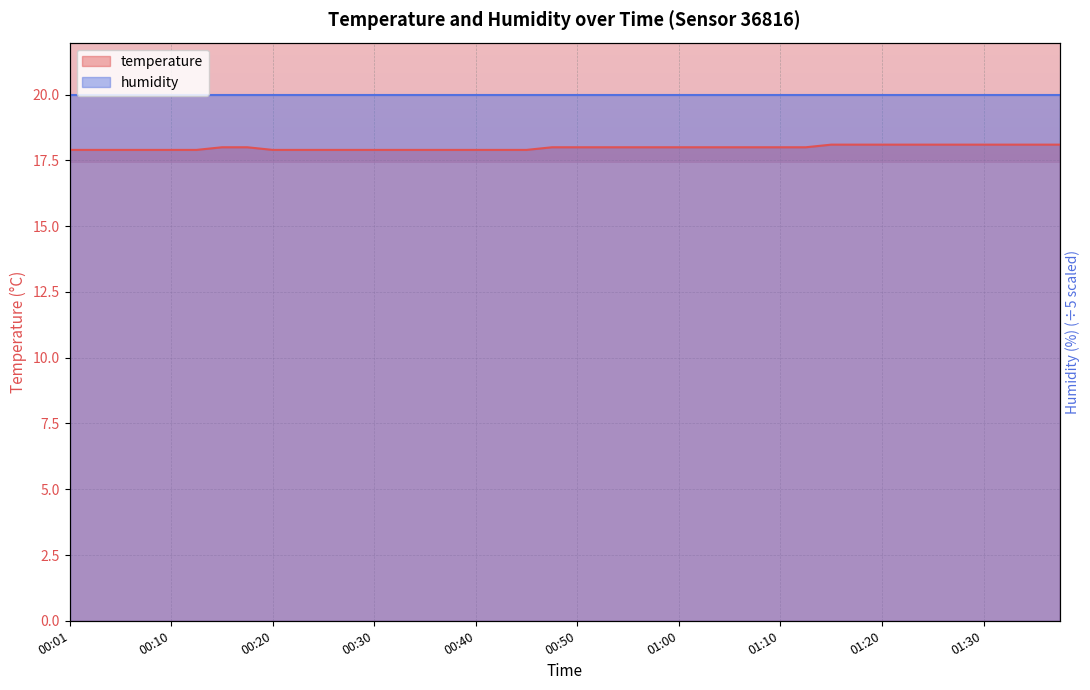

List the labels in order of value, smallest first.

00:01, 00:03, 00:06, 00:08, 00:10, 00:13, 00:20, 00:23, 00:25, 00:28, 00:30, 00:33, 00:35, 00:38, 00:40, 00:43, 00:45, 00:15, 00:18, 00:48, 00:50, 00:53, 00:55, 00:58, 01:00, 01:03, 01:05, 01:07, 01:10, 01:13, 01:15, 01:18, 01:20, 01:23, 01:25, 01:28, 01:30, 01:33, 01:35, 01:38